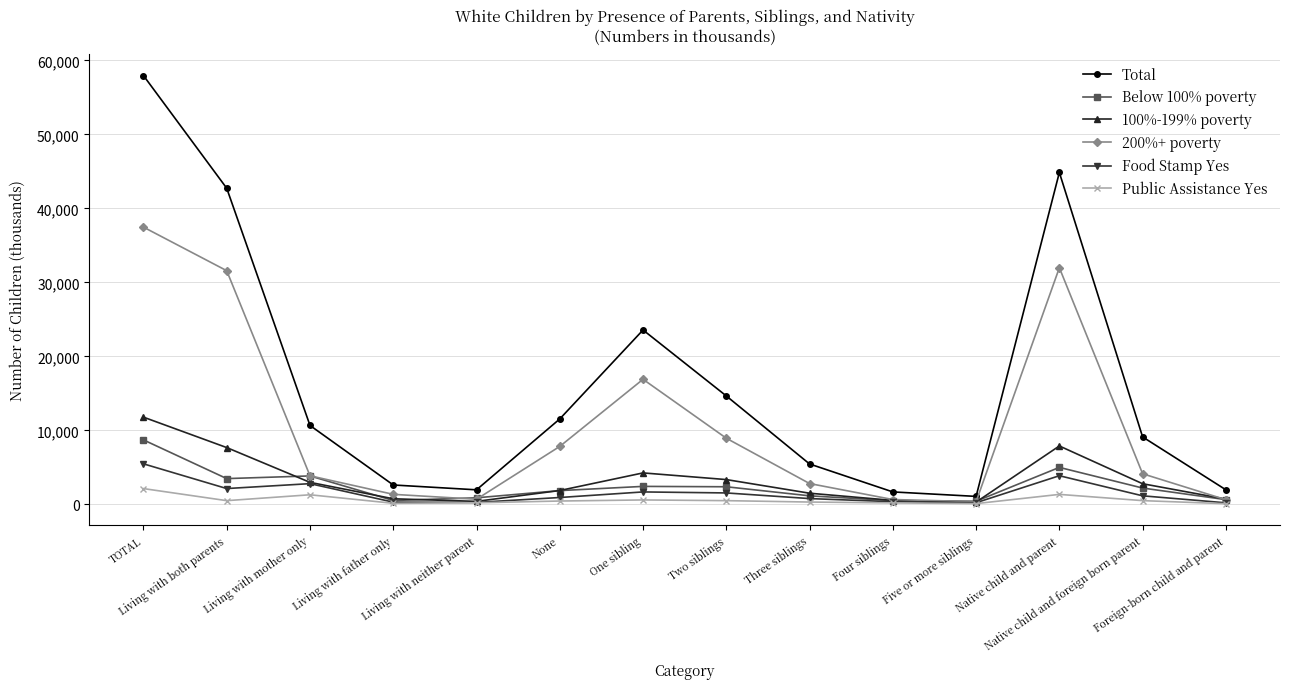

List the series in order of their peak value, lowest first.

Public Assistance Yes, Food Stamp Yes, Below 100% poverty, 100%-199% poverty, 200%+ poverty, Total